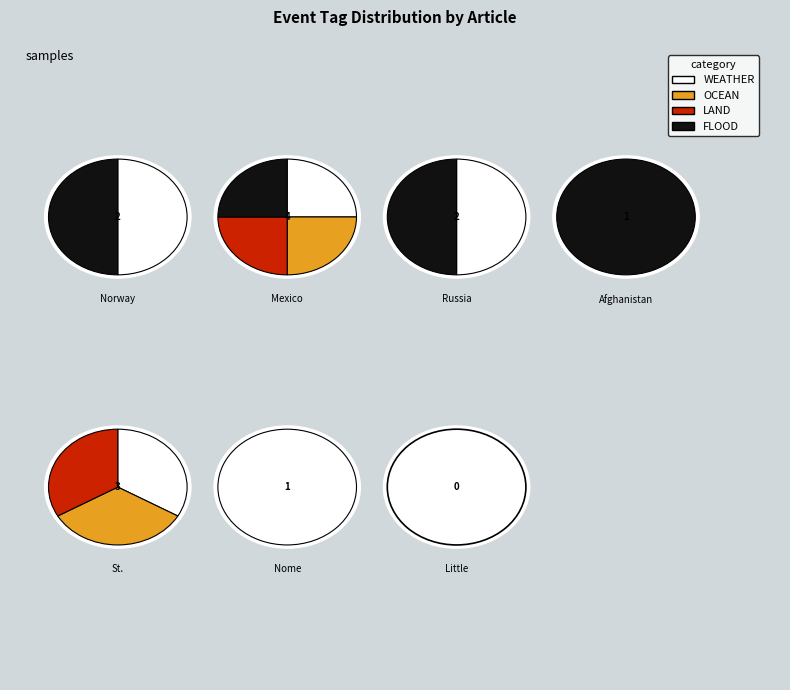

Which series has the widest spread of values?

WEATHER